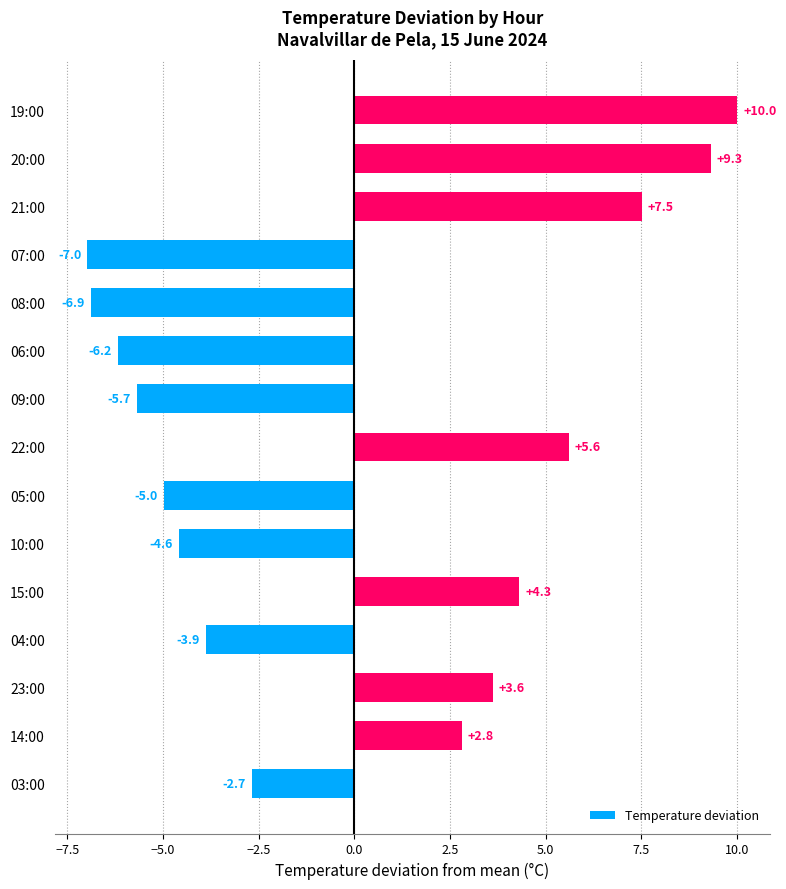

What is the greatest value displayed?

10.0